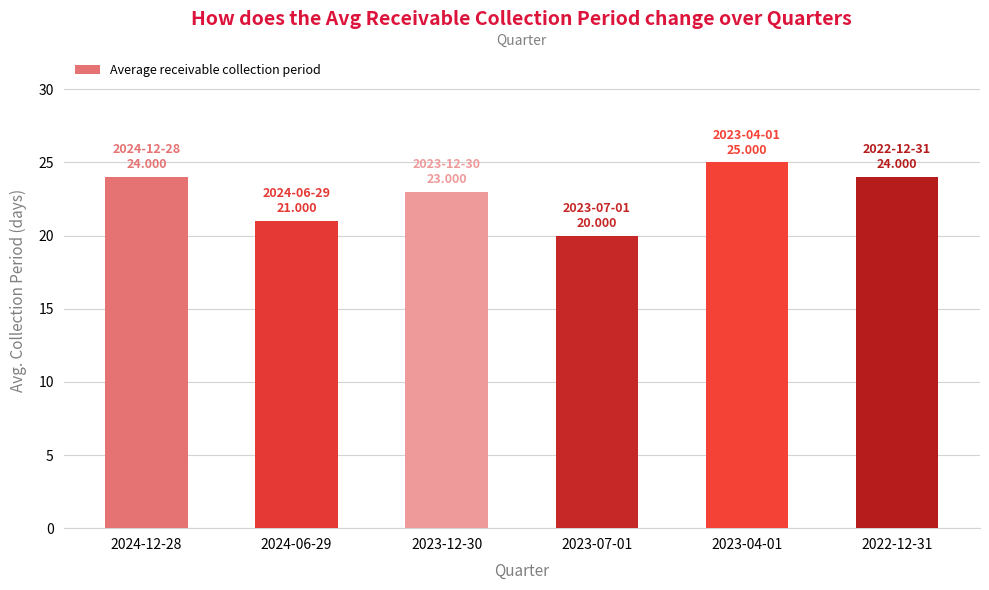

Reading right to left, transcribe all the data shown in this chart.

2022-12-31=24	2023-04-01=25	2023-07-01=20	2023-12-30=23	2024-06-29=21	2024-12-28=24